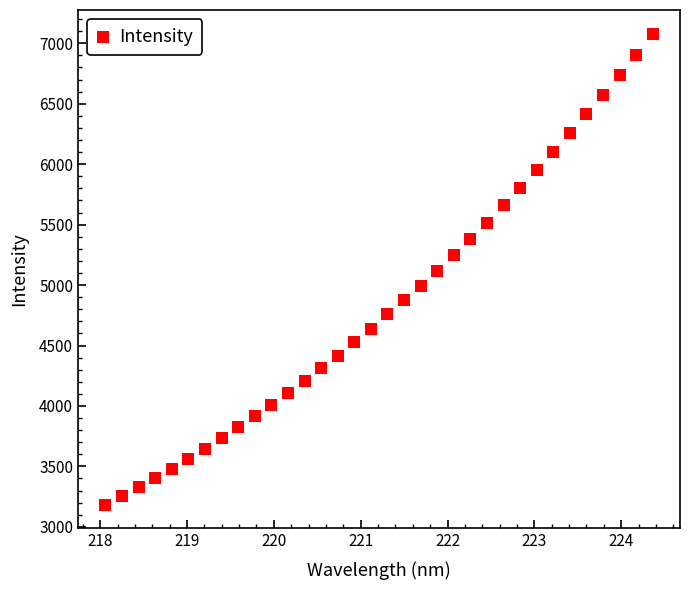

What is the range of X values (max minus min)?

6.3